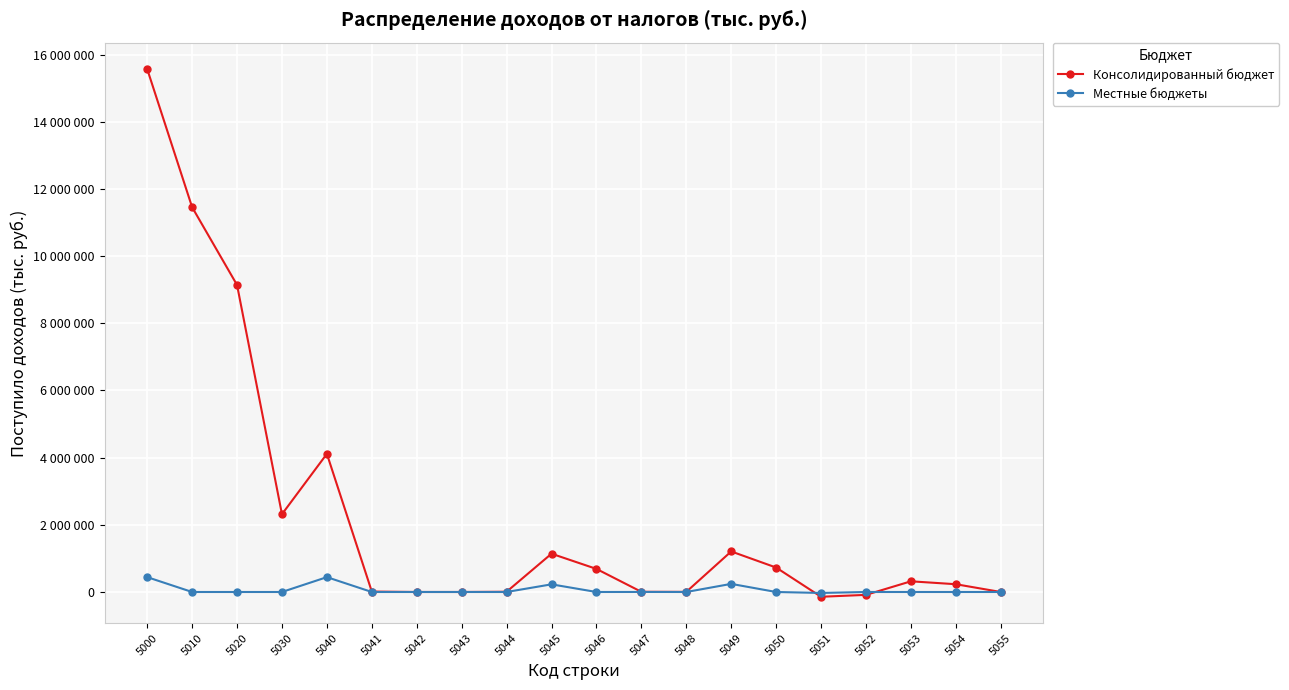

Where is the first local minimum for Местные бюджеты?

5046